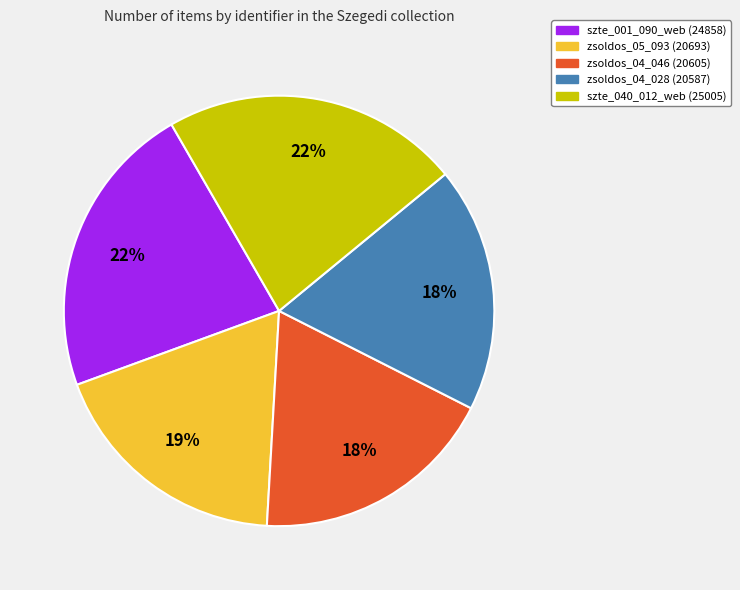

To the nearest percent, what is the difference between the largest and smallest slice percentages?

4%